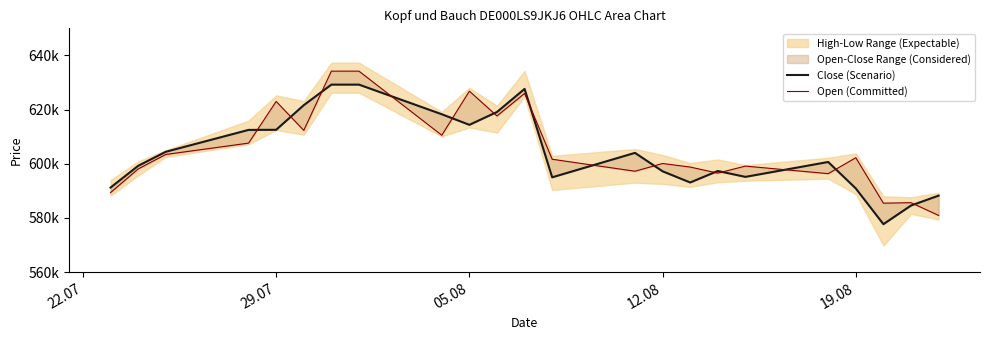

Rank the series by their average value, from lowest to highest.

Close (Scenario), Open (Committed)